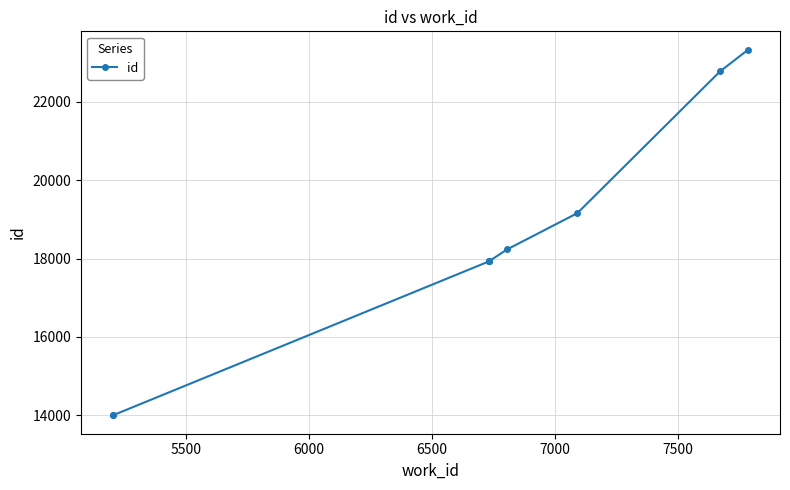

What is the maximum value shown in the chart?

23334